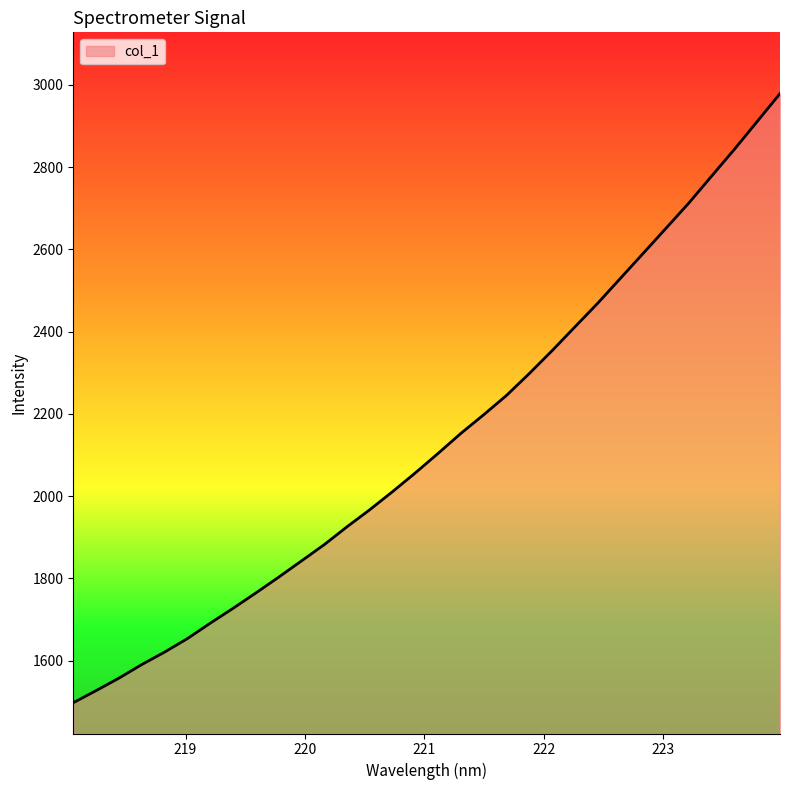

What is the sum of all values?

68348.8